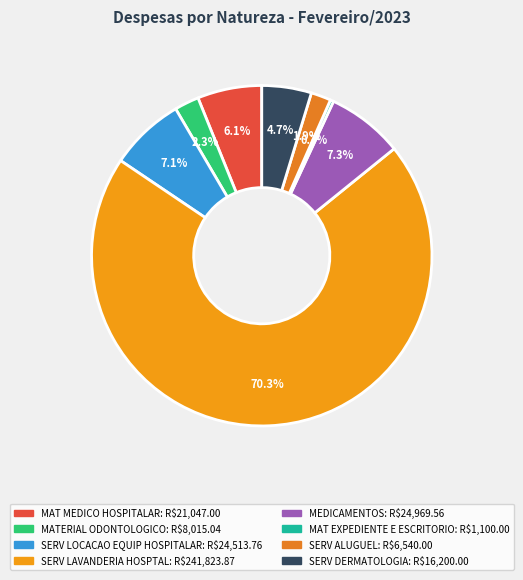

Between SERV ALUGUEL and SERV DERMATOLOGIA, which is larger?

SERV DERMATOLOGIA